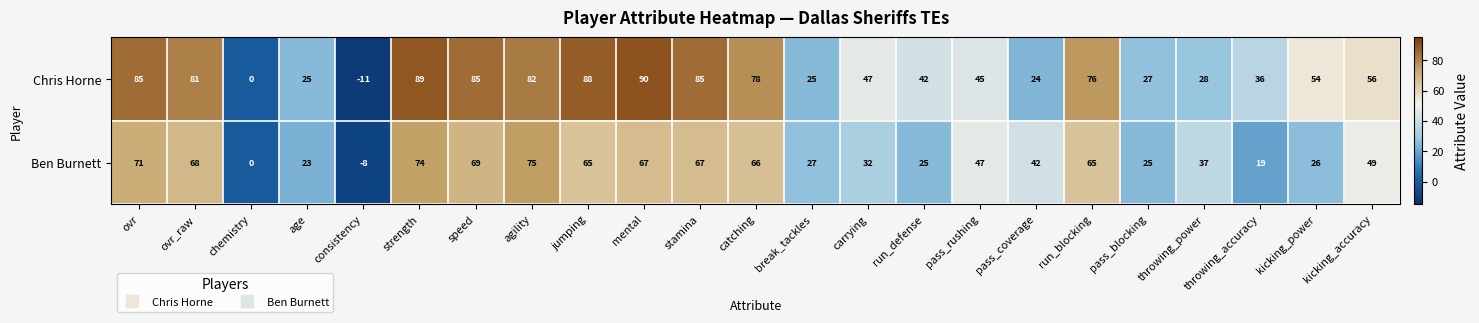

Which category has the lowest value in the Chris Horne series?

consistency